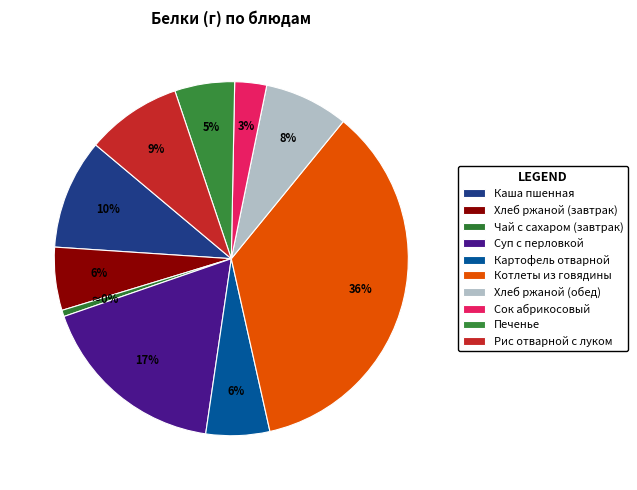

What is the change in value from Хлеб ржаной (завтрак) to Хлеб ржаной (обед)?

+0.7